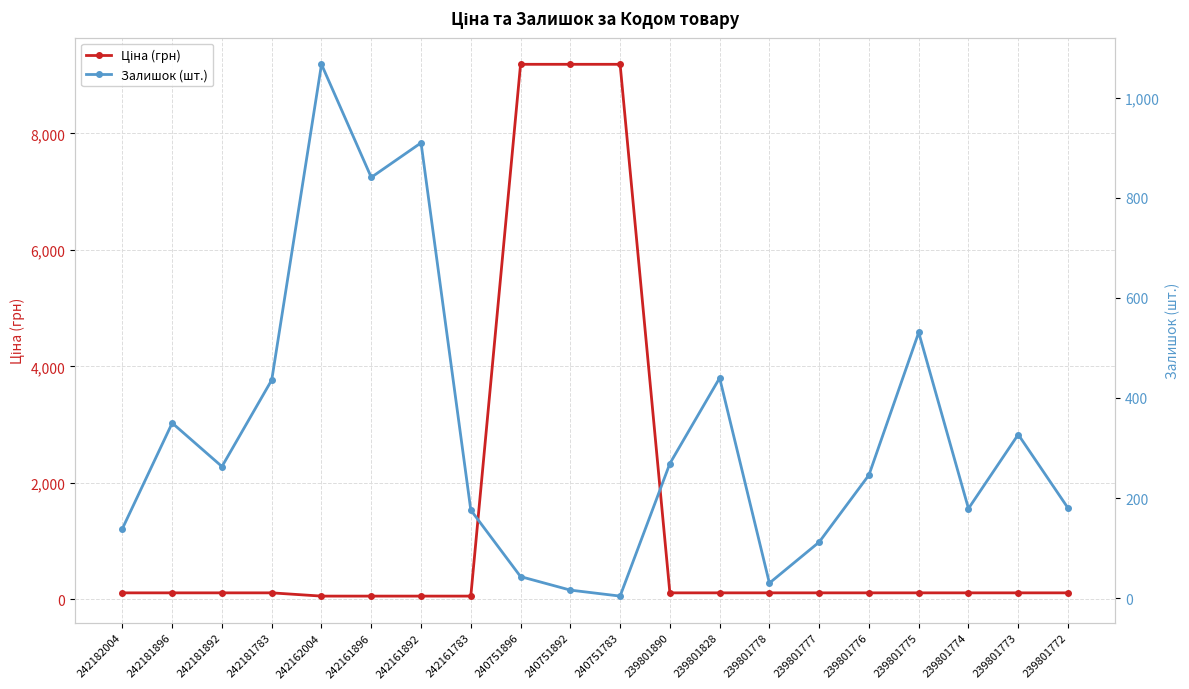

What are all the series names shown in the legend?

Ціна (грн), Залишок (шт.)